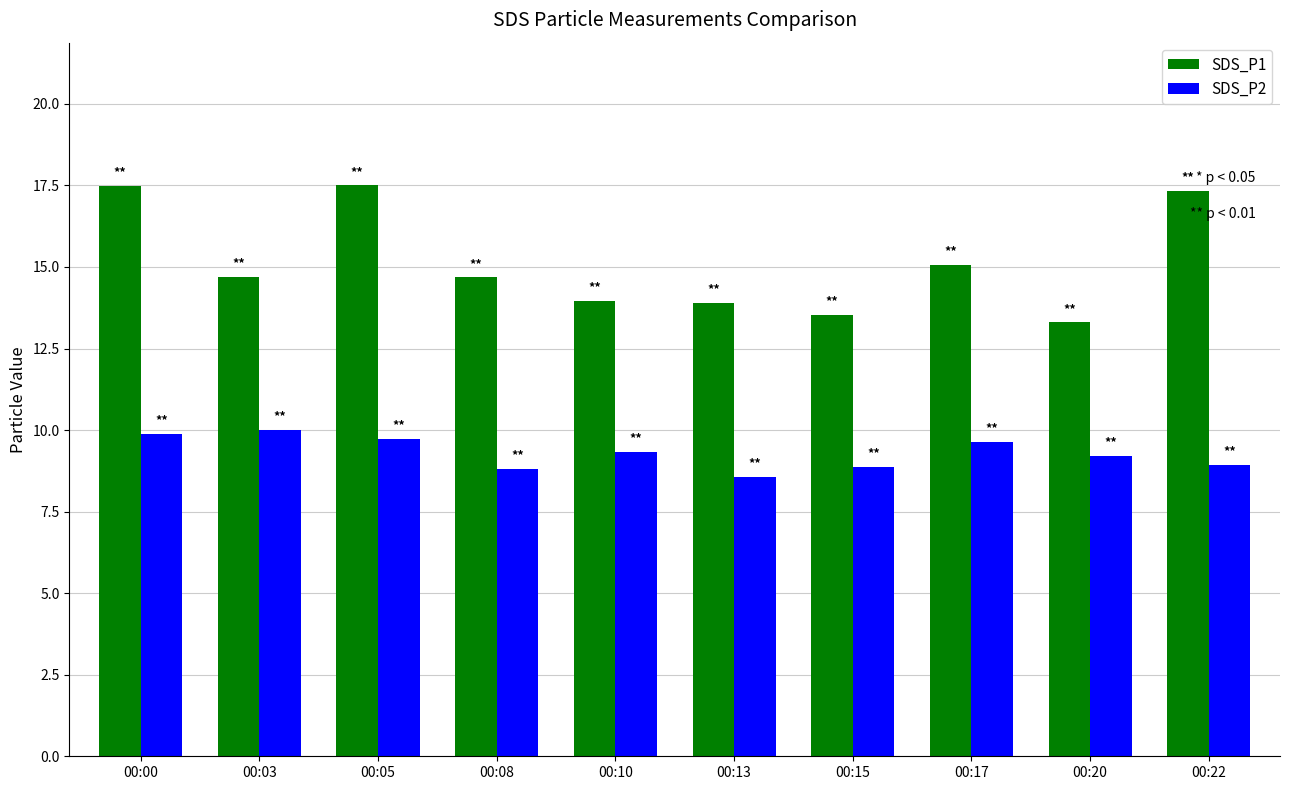

How many distinct data groups are displayed?

2